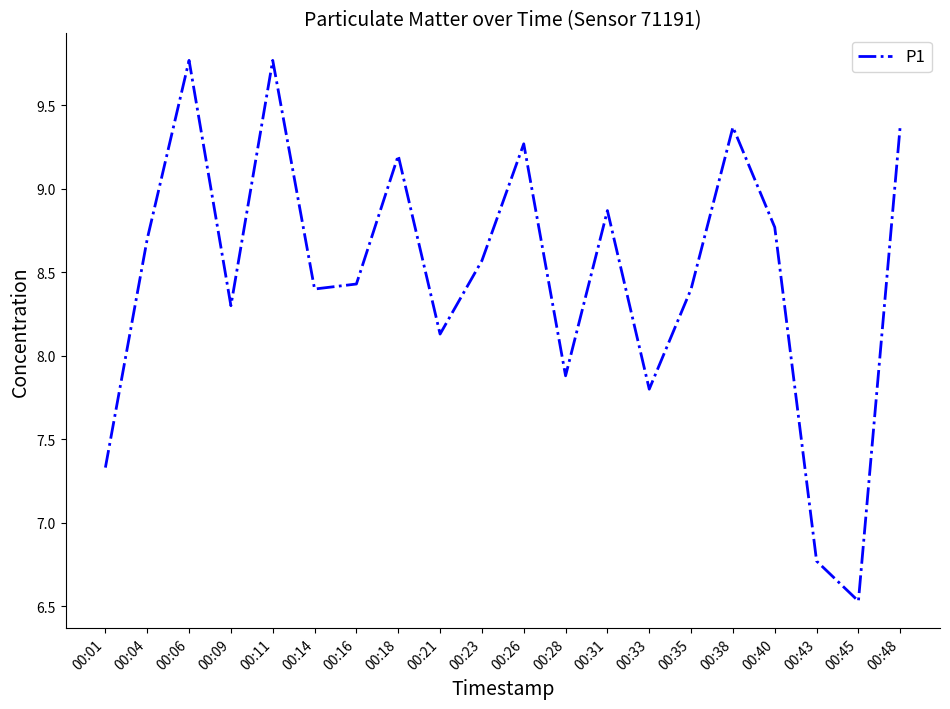

How many lines are shown in the chart?

1